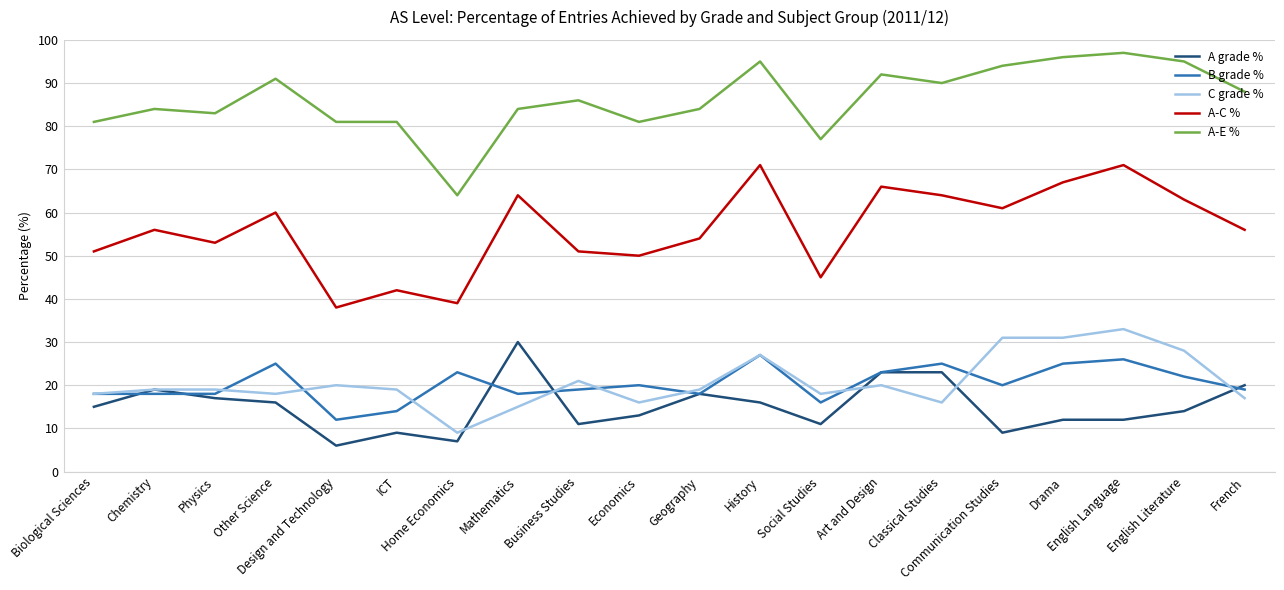

Which series has the largest total across all categories?

A-E %